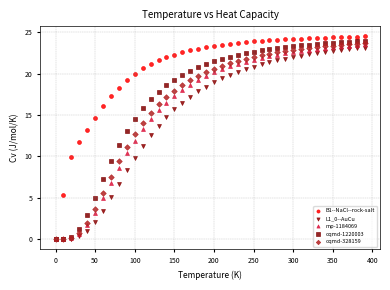

Which series reaches the maximum Y coordinate?

B1--NaCl--rock-salt